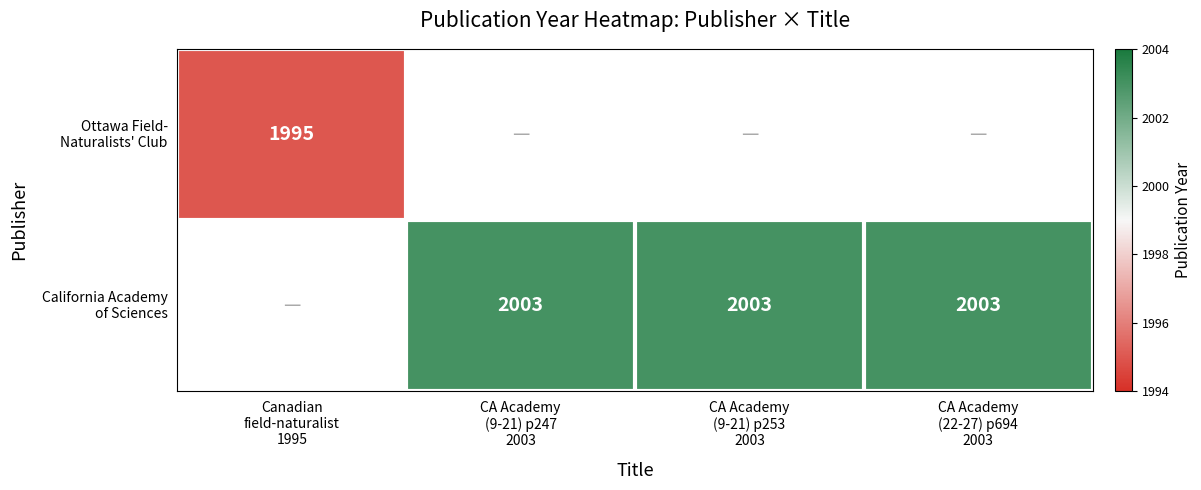

List the series in order of their peak value, lowest first.

Ottawa Field- Naturalists' Club, California Academy of Sciences